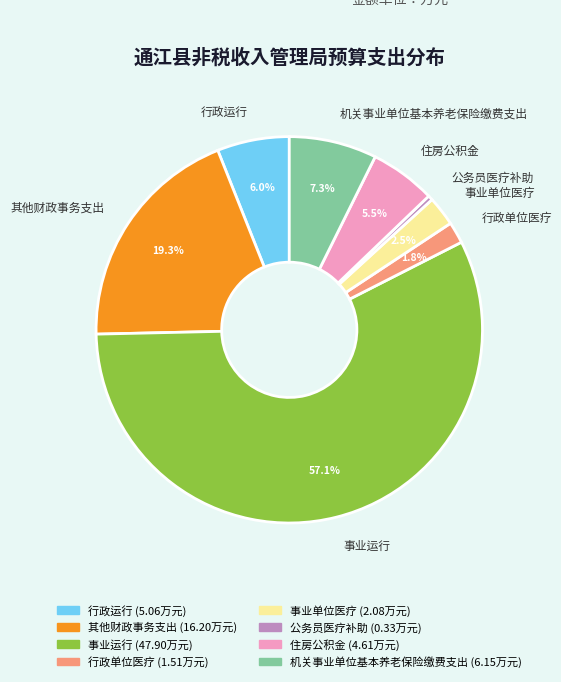

To the nearest percent, what is the average slice percentage?

12%